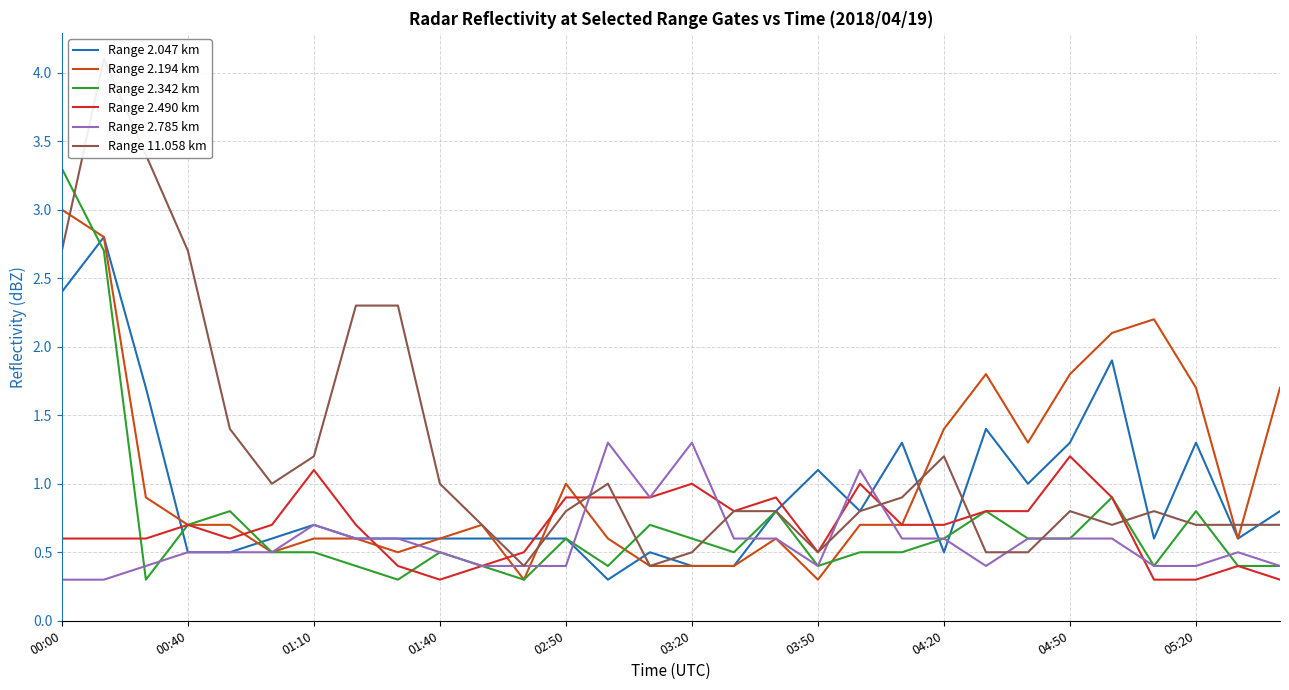

The Range 2.047 km series shows 0.7 at 01:10. True or false?

True